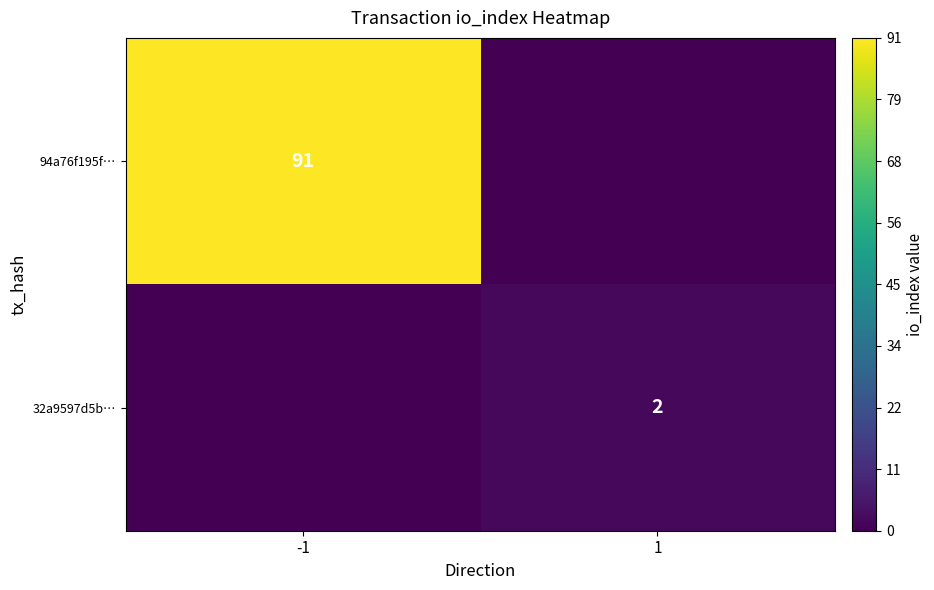

Is it true that 94a76f195f… equals 125 at -1?

False